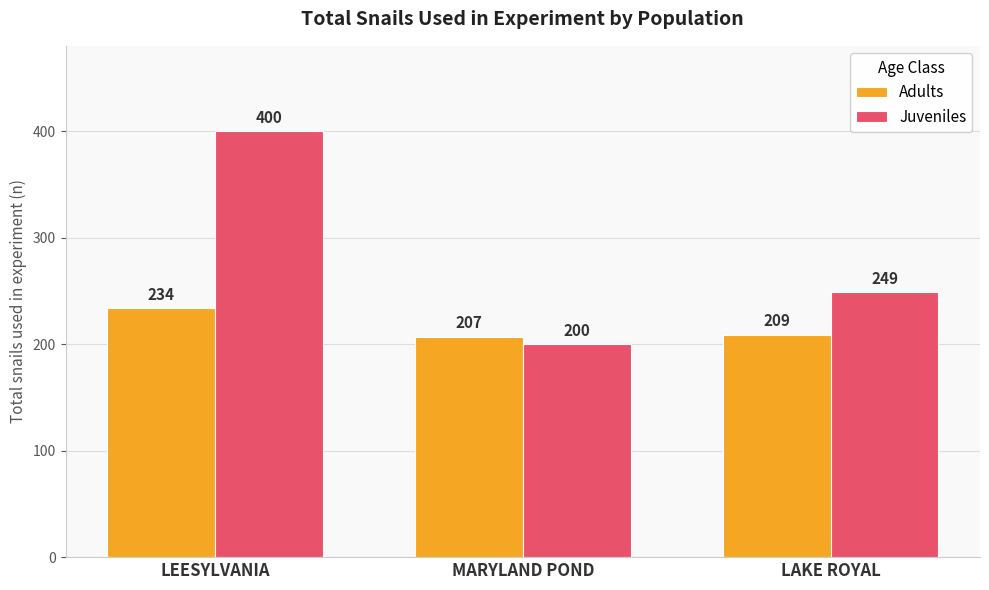

List the series in order of their overall mean, highest first.

Juveniles, Adults